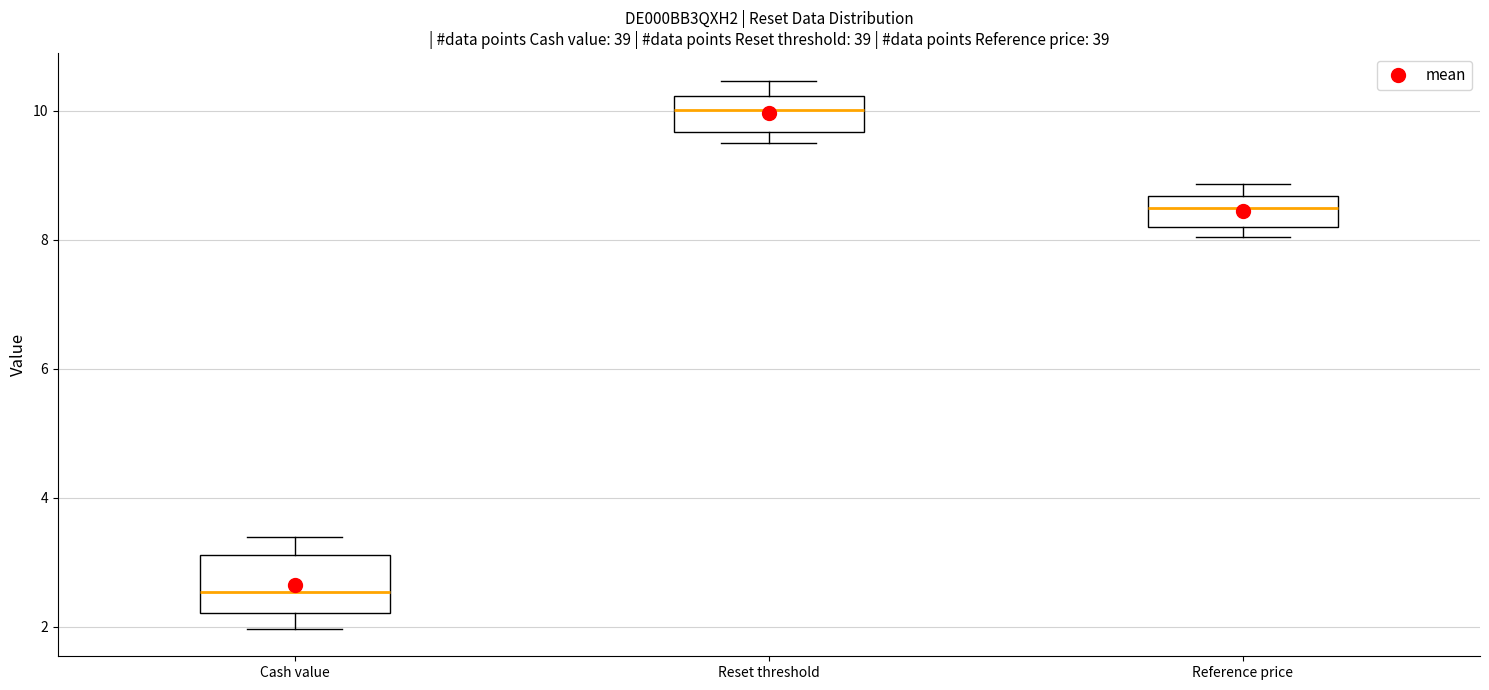

Reading left to right, read every box against the y-axis: the position of its median line, the range the box covers, and the ends of its whiskers. The values are not printed on the chart, so give them approximately, as read against the axis.

Cash value: median 2.6, box 2.2 to 3.2, whiskers 2.0 to 3.4
Reset threshold: median 10.0, box 9.6 to 10.2, whiskers 9.4 to 10.4
Reference price: median 8.4, box 8.2 to 8.6, whiskers 8.0 to 8.8